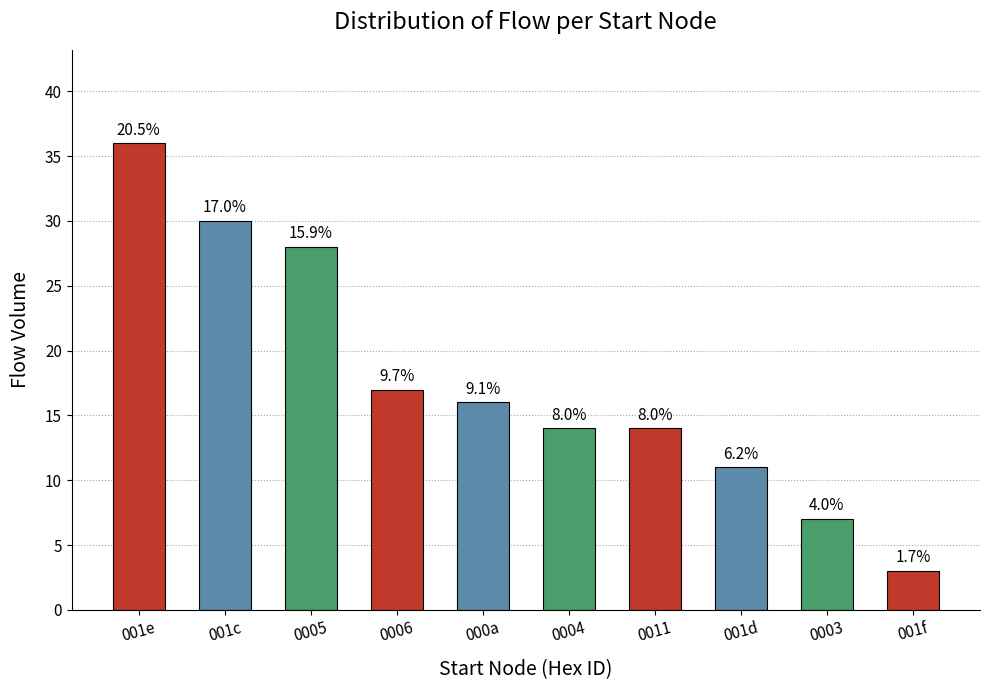

Does the chart contain any negative values?

No